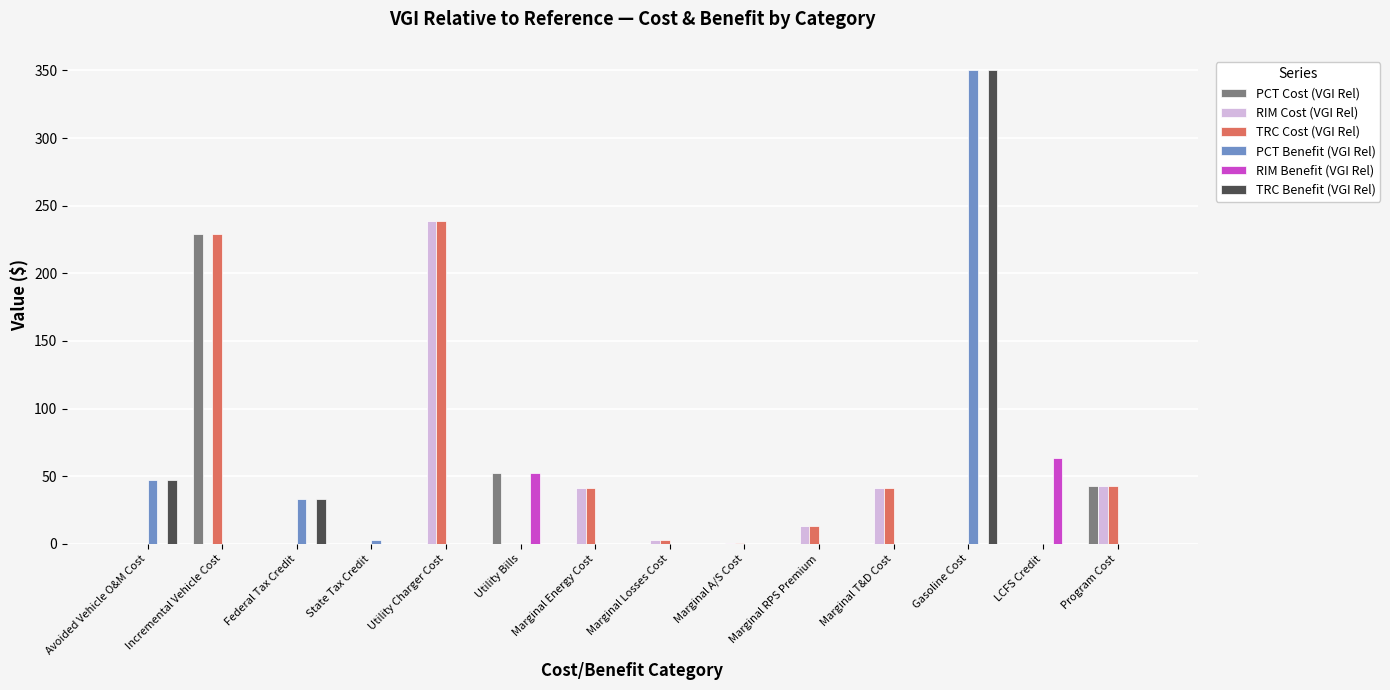

What is the total value across all series at Marginal Energy Cost?

82.4